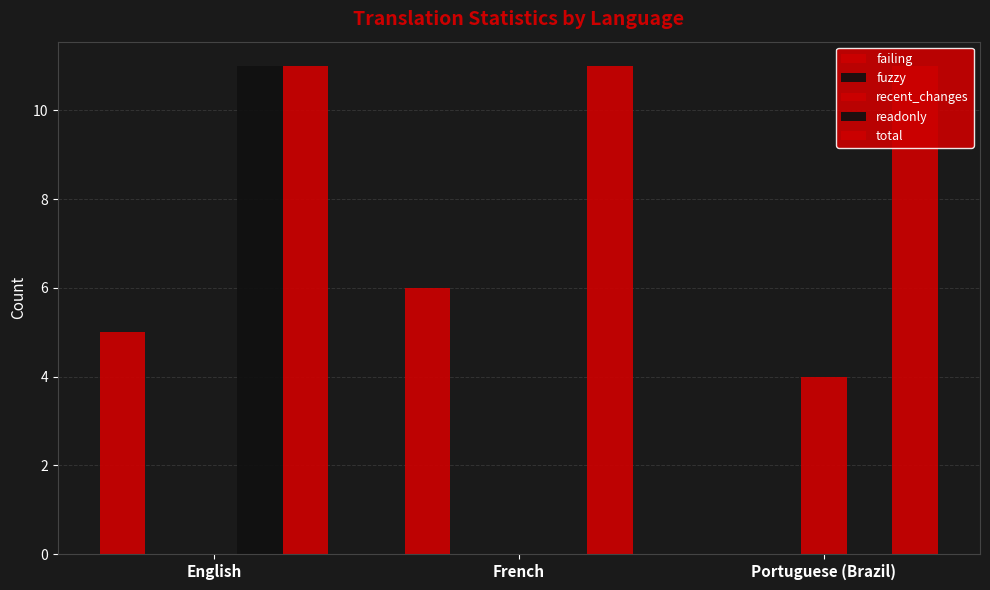

Count the number of categories in the chart.

3